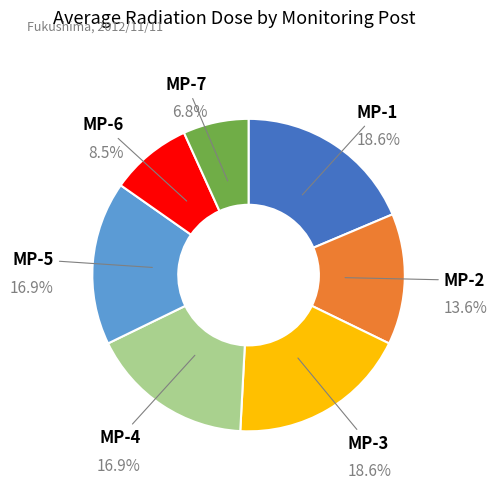

Is there any slice that represents more than half of the pie?

No